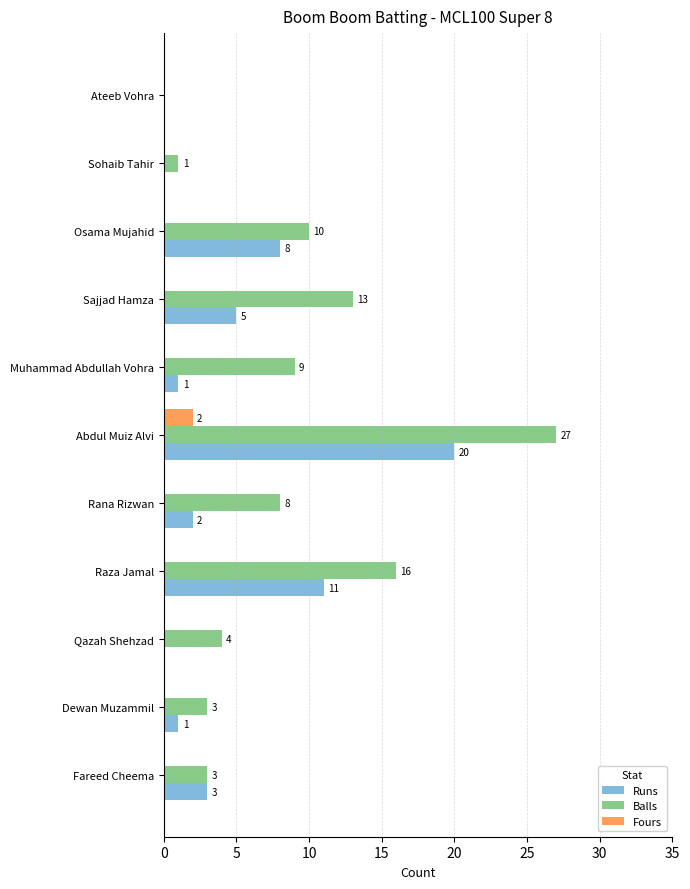

How many series are shown in this chart?

3